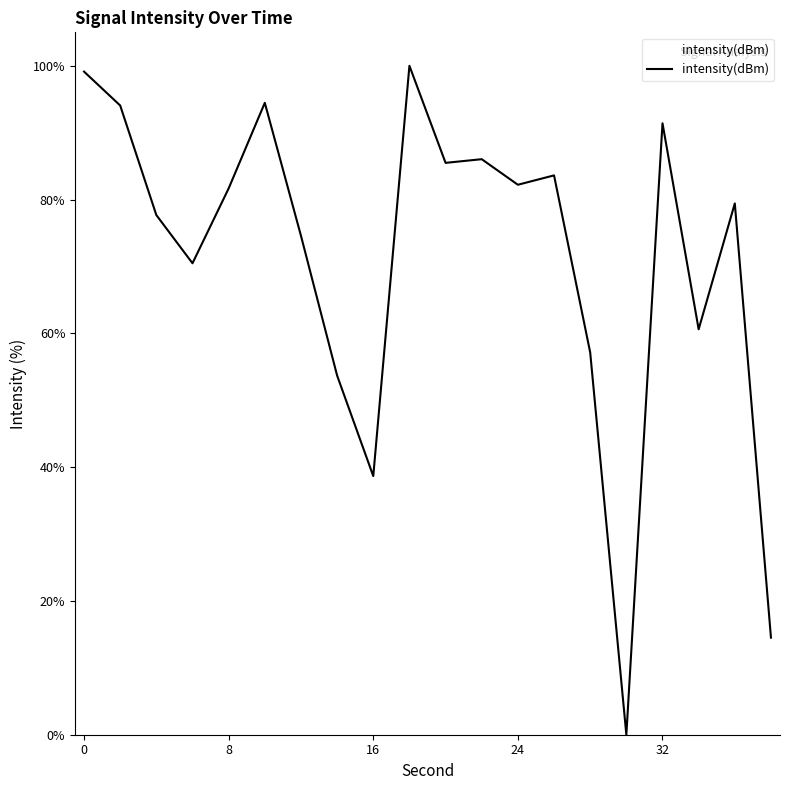

What is the maximum value shown in the chart?

100.0